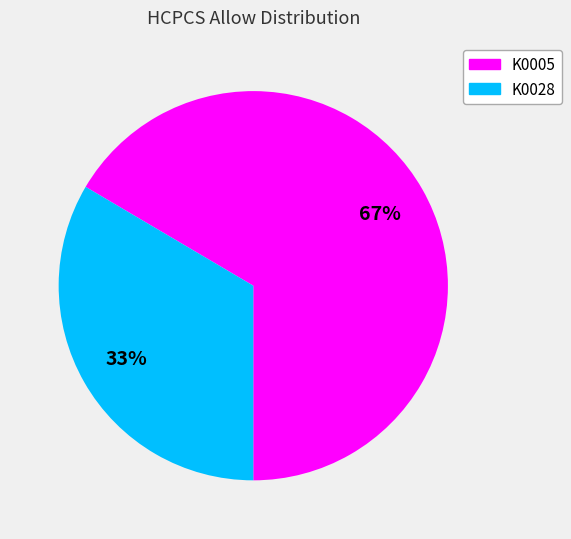

True or false: K0005 accounts for 73% of the total.

False